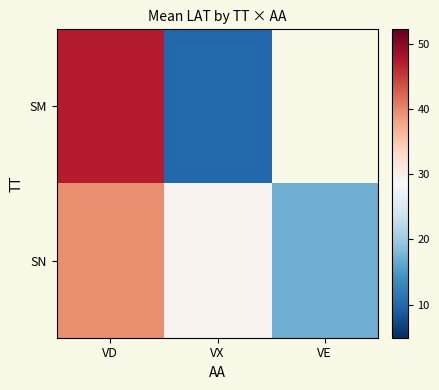

What is the total value across all series at VX?

39.4